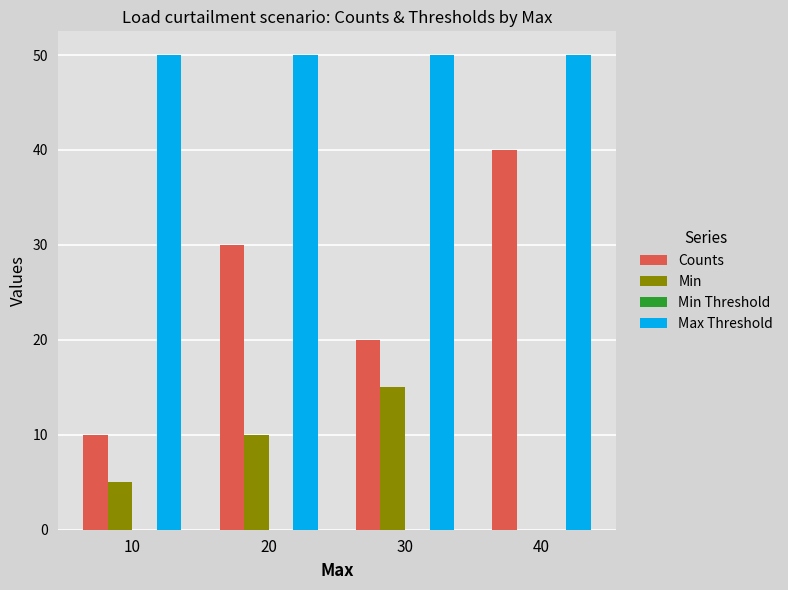

Is it true that Min equals 8 at 40?

False